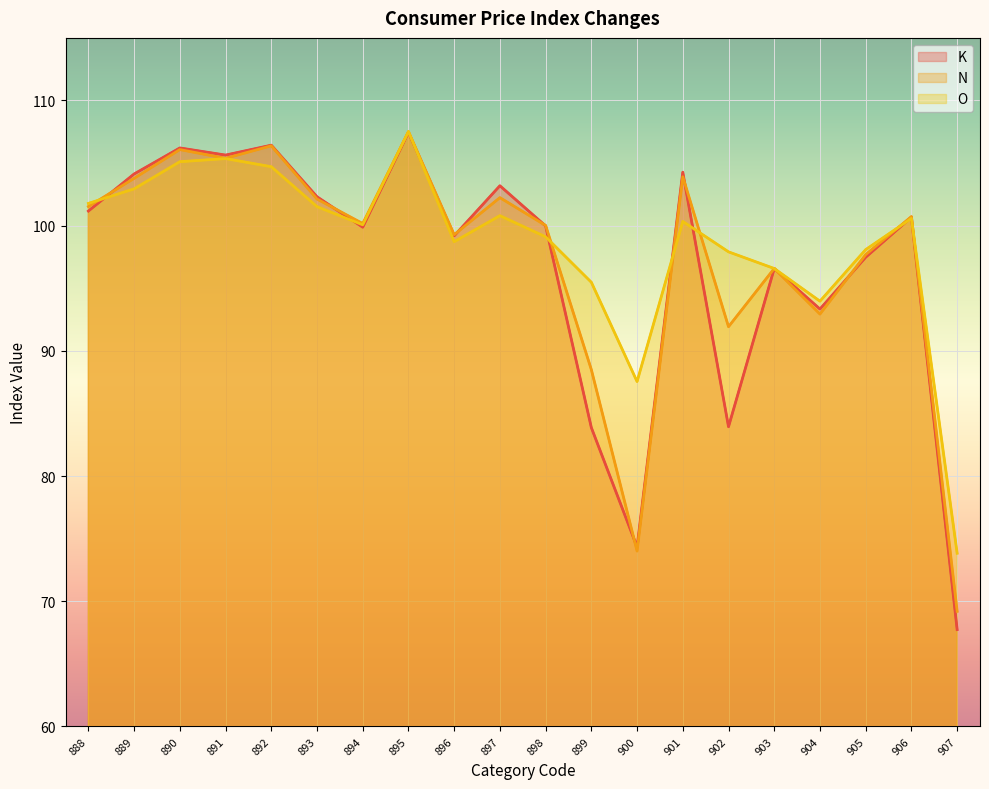

How many interior local valleys does the K series have?

6